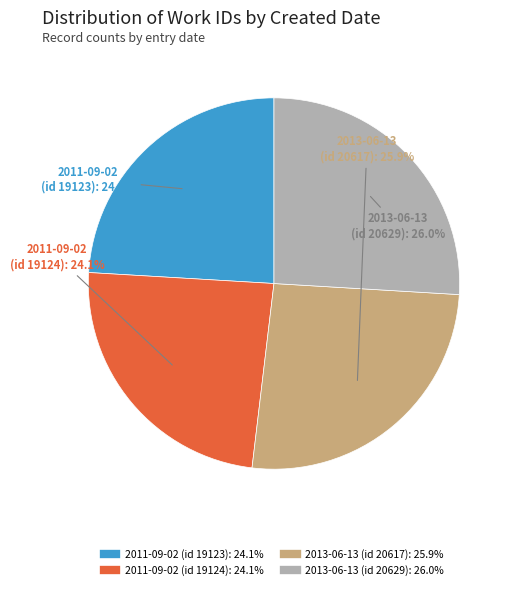

To the nearest percent, what is the combined percentage of 2011-09-02 (id 19124) and 2013-06-13 (id 20629)?

50%